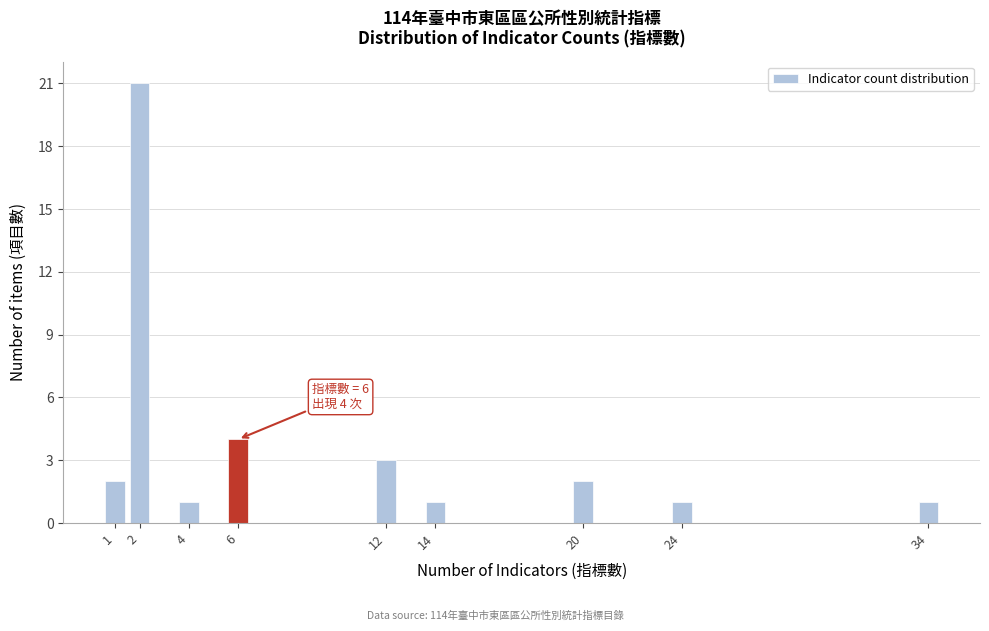

Reading left to right, what are all the values shown in this chart?

2	21	1	4	3	1	2	1	1